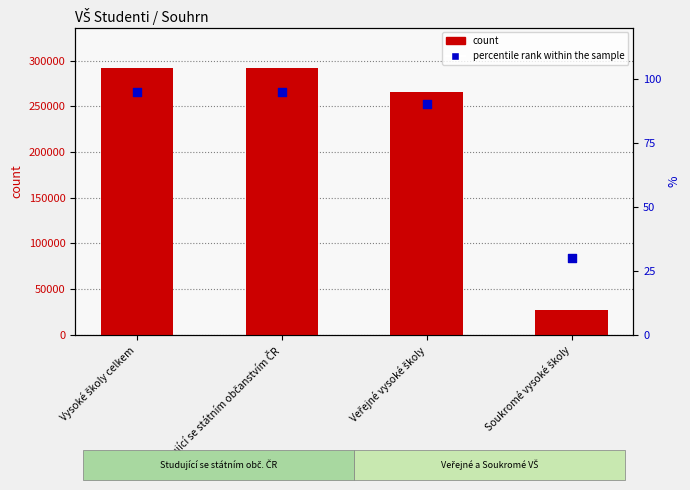

Which series has the widest spread of Y values?

count